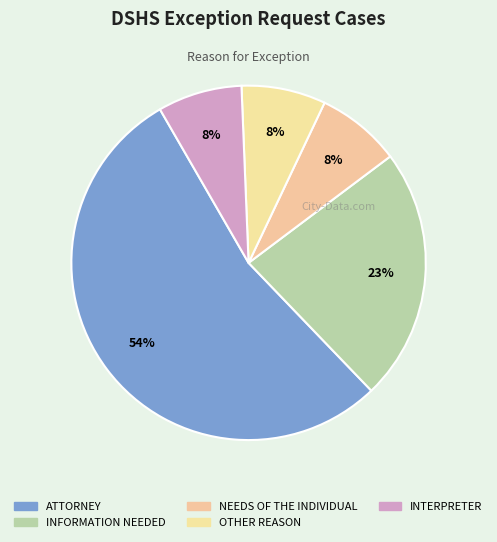

Does OTHER REASON represent more than half of the total?

No